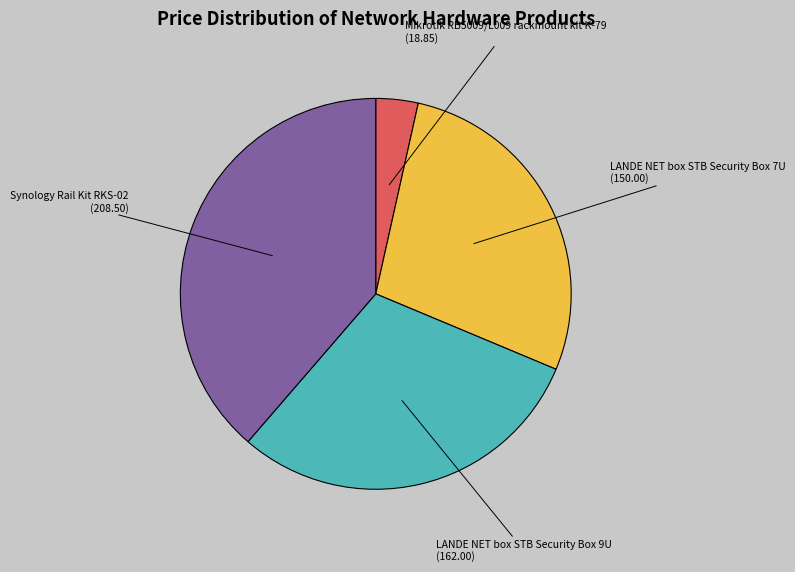

What is the largest slice in the pie chart?

Synology Rail Kit RKS-02